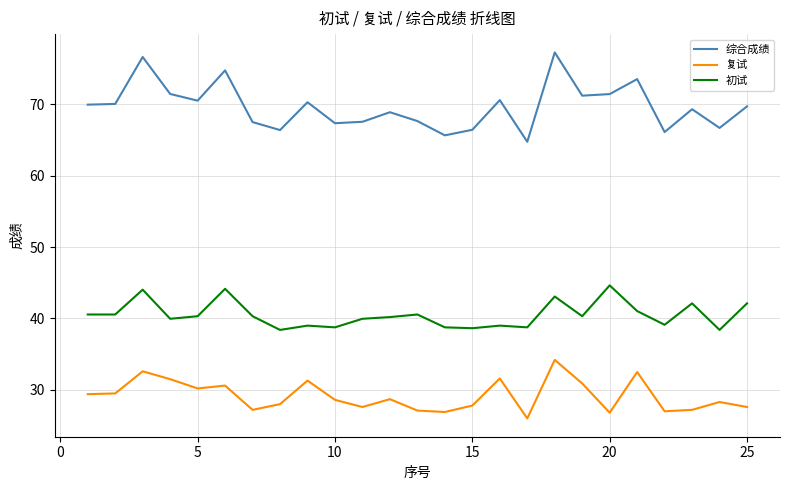

What is the difference between the maximum and minimum values in the 初试 series?

6.2